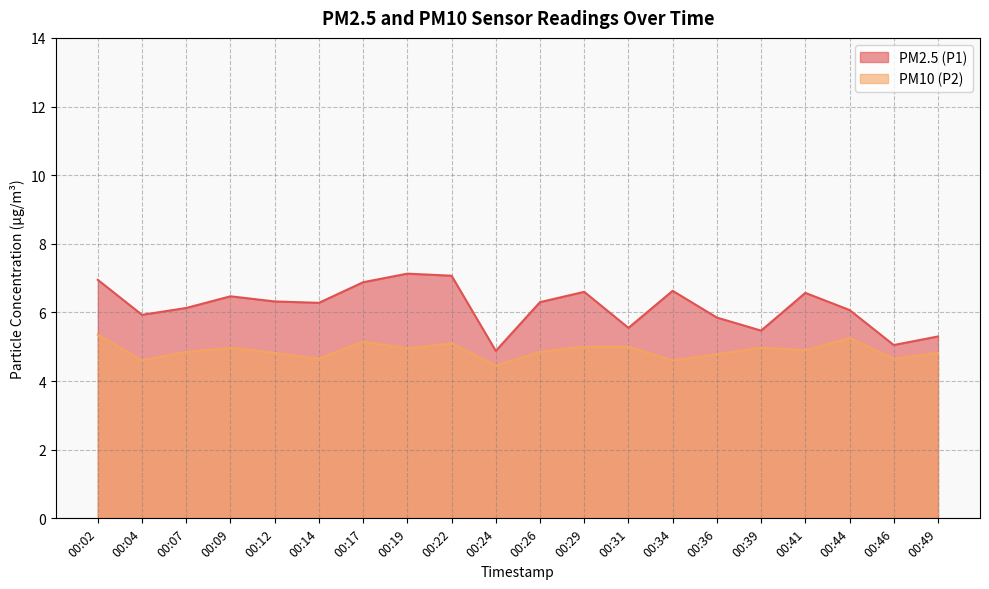

List the labels in order of PM10 (P2) value, largest first.

00:02, 00:44, 00:17, 00:22, 00:29, 00:31, 00:09, 00:39, 00:19, 00:41, 00:07, 00:26, 00:12, 00:49, 00:36, 00:14, 00:46, 00:04, 00:34, 00:24